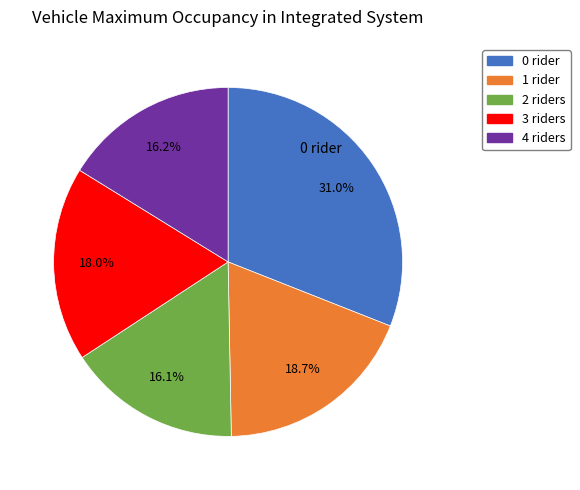

How many segments does this pie chart have?

5